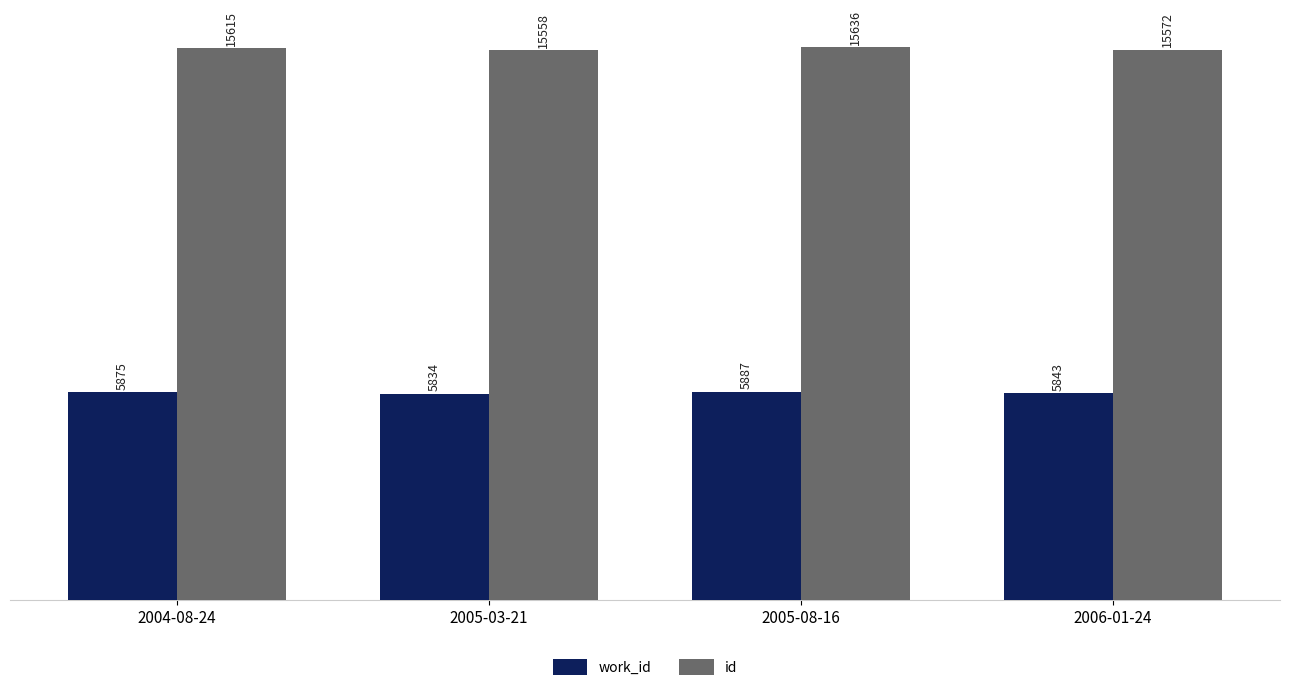

What is the average value of the id series?

15595